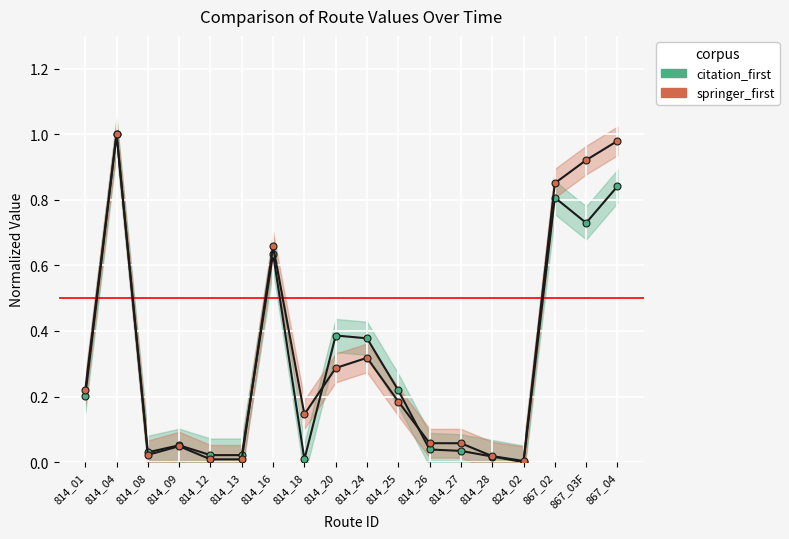

At which category does springer_first reach its first local peak?

814_04